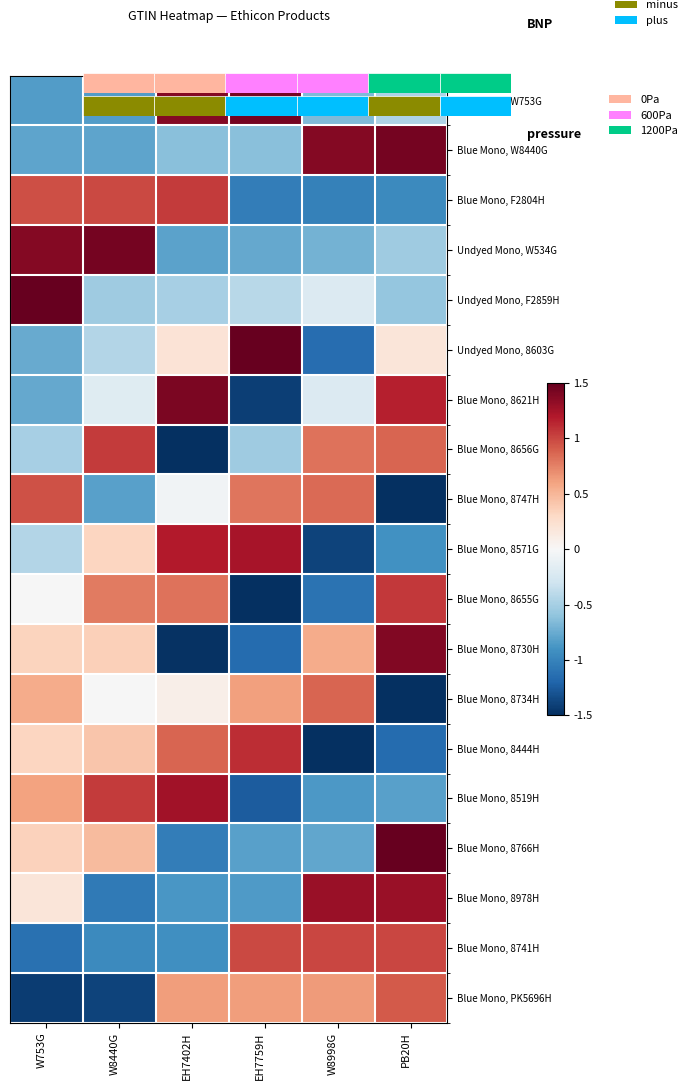

Where is Blue Mono, 8766H nearest to the value 0?

W753G